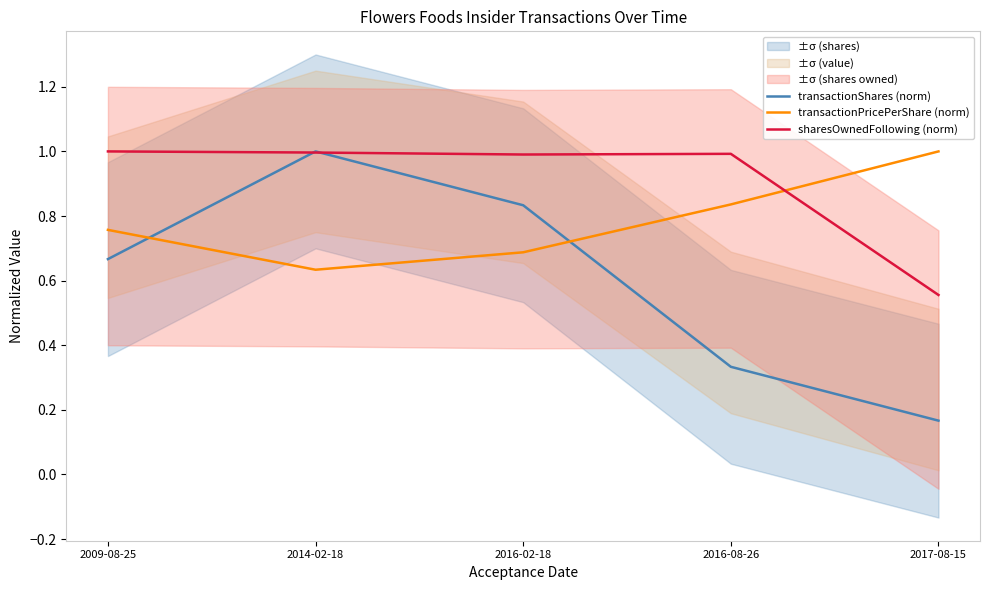

Where do sharesOwnedFollowing (norm) and transactionPricePerShare (norm) first cross each other?

2016-08-26 and 2017-08-15